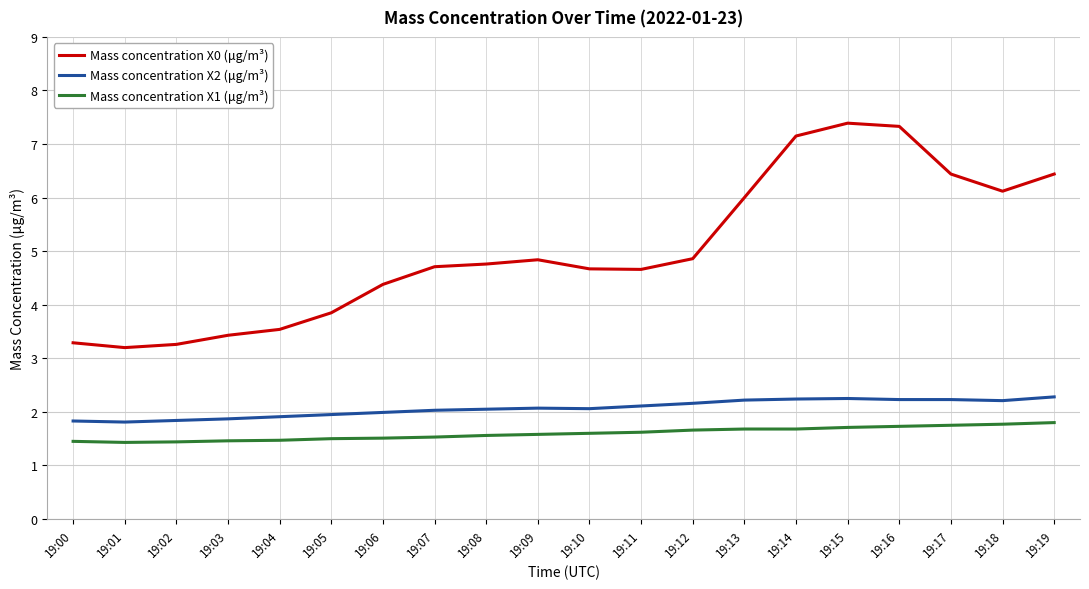

Does the chart display data point markers on the line(s)?

No